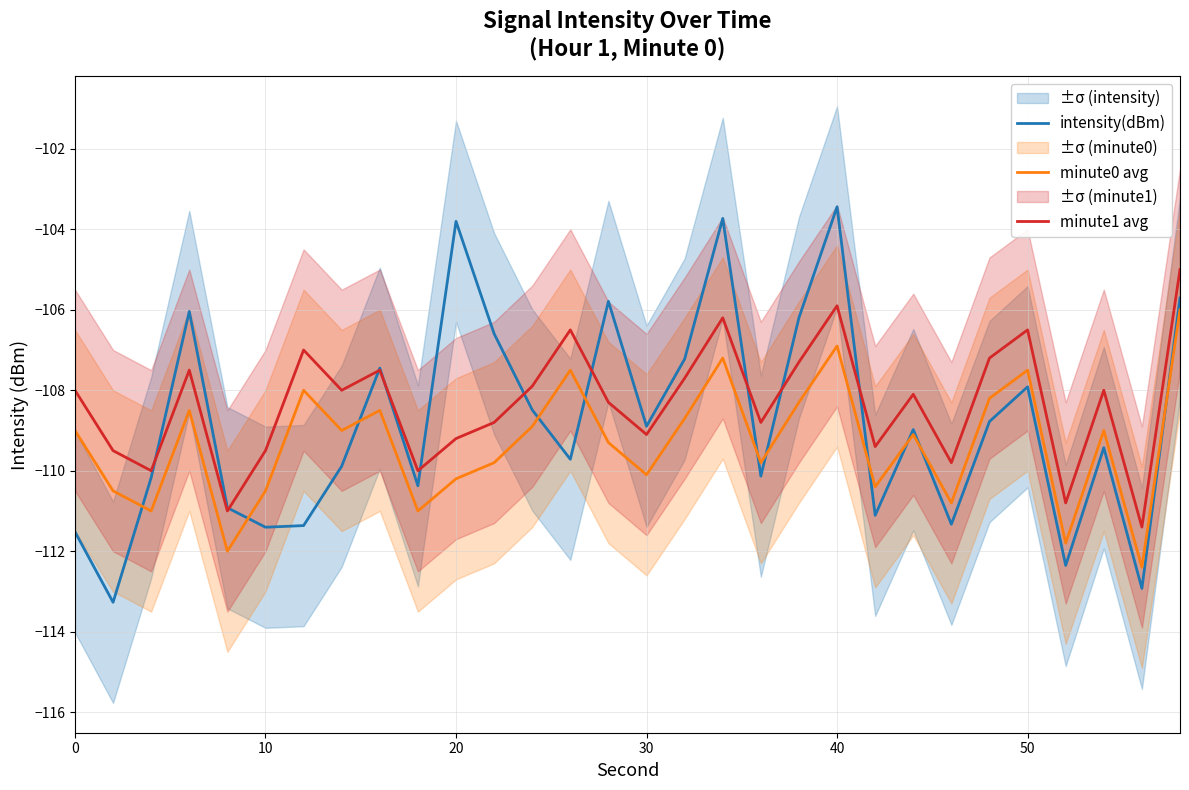

How many times do minute0 avg and intensity(dBm) cross each other?

11